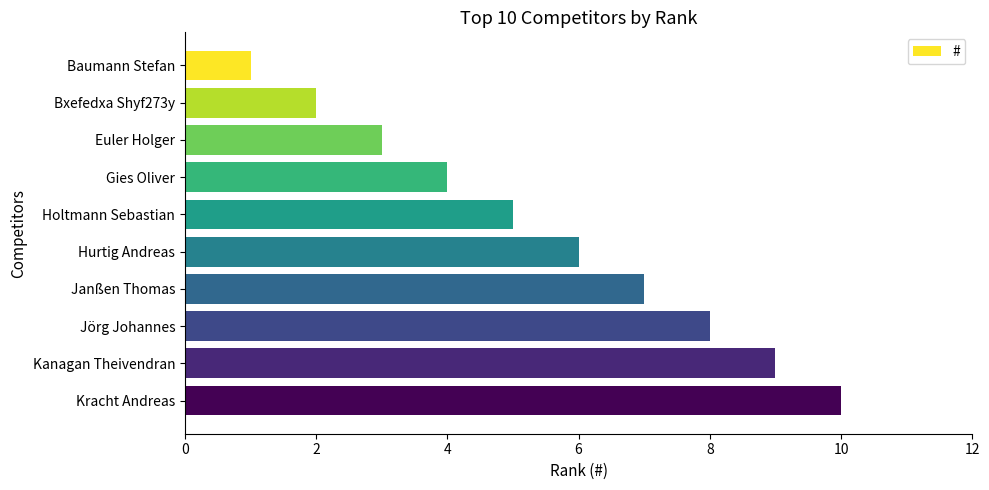

What value does the data have at Janßen Thomas?

7